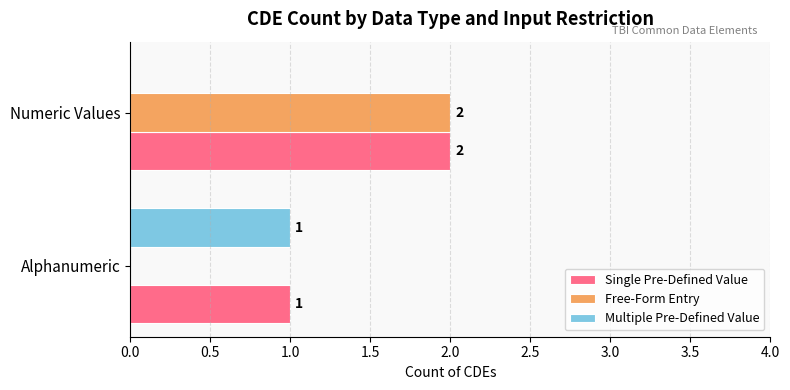

The value of Free-Form Entry at Numeric Values is 2. True or false?

True